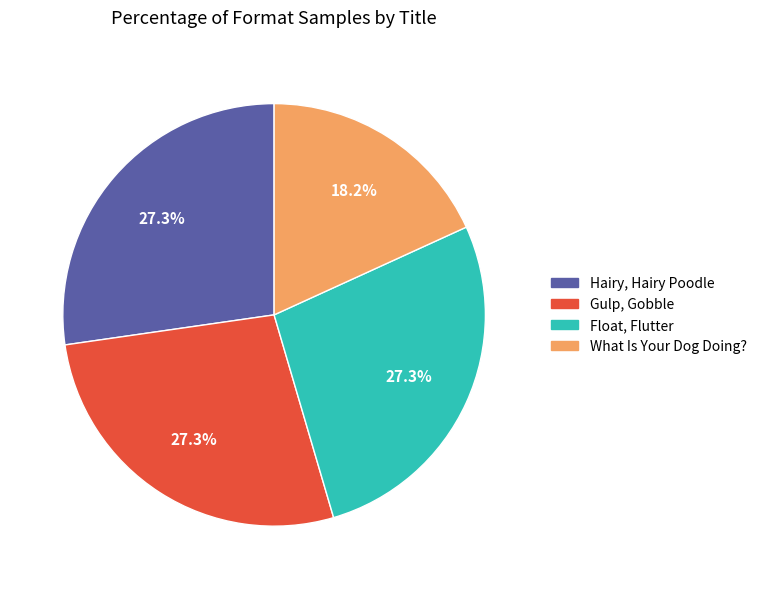

Count the number of slices in the pie.

4